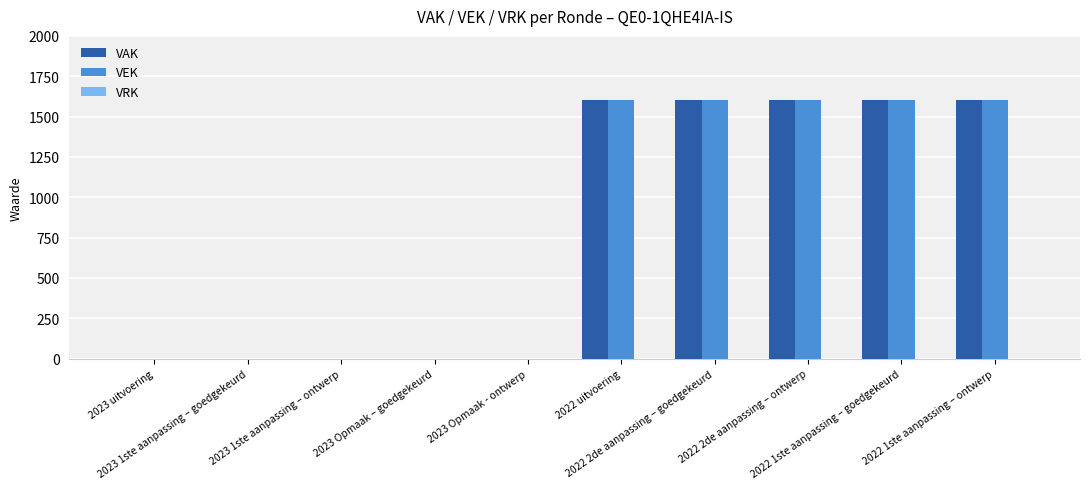

What is the average value of the VEK series?

800